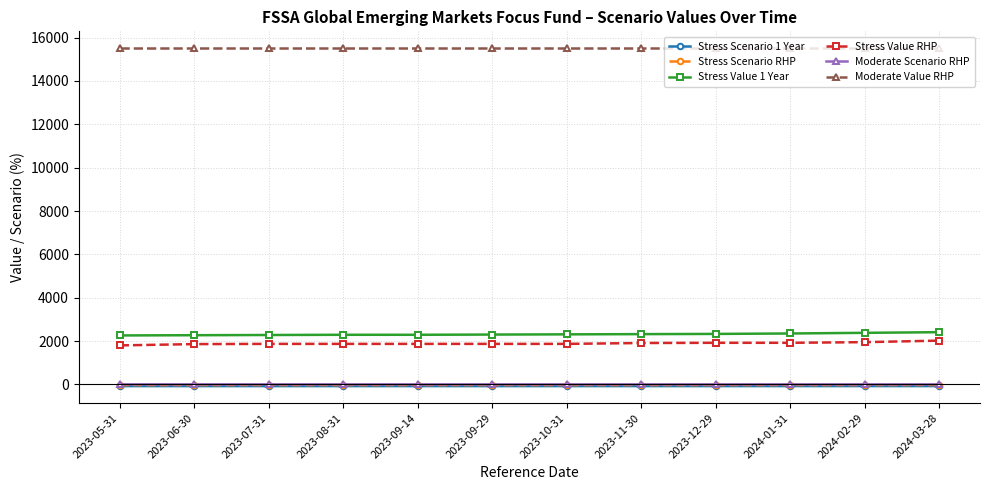

How many values in the Stress Scenario RHP series are below -28?

10